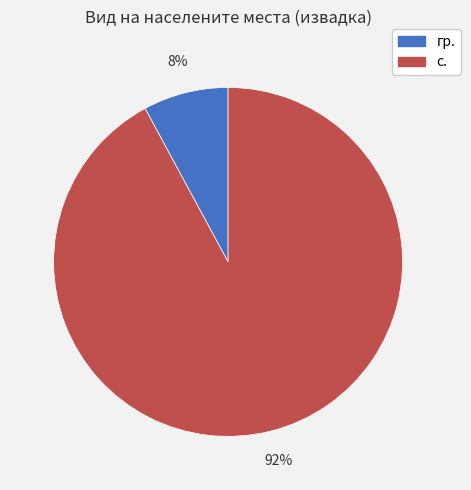

Is гр. the majority of the pie?

No